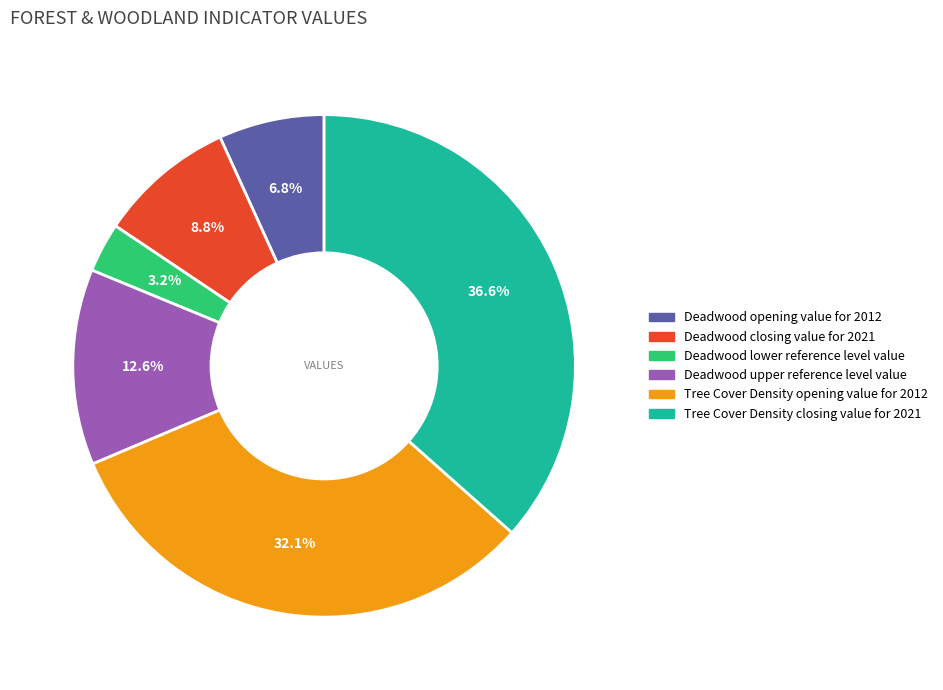

Which slice is the largest?

Tree Cover Density closing value for 2021